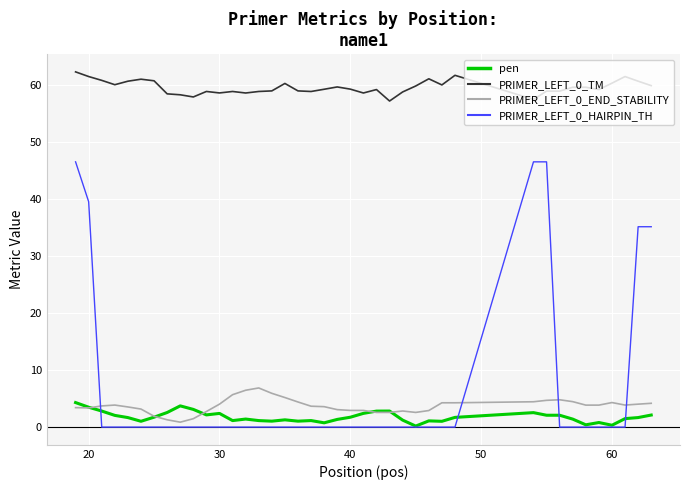

Which series has the largest total across all categories?

PRIMER_LEFT_0_TM